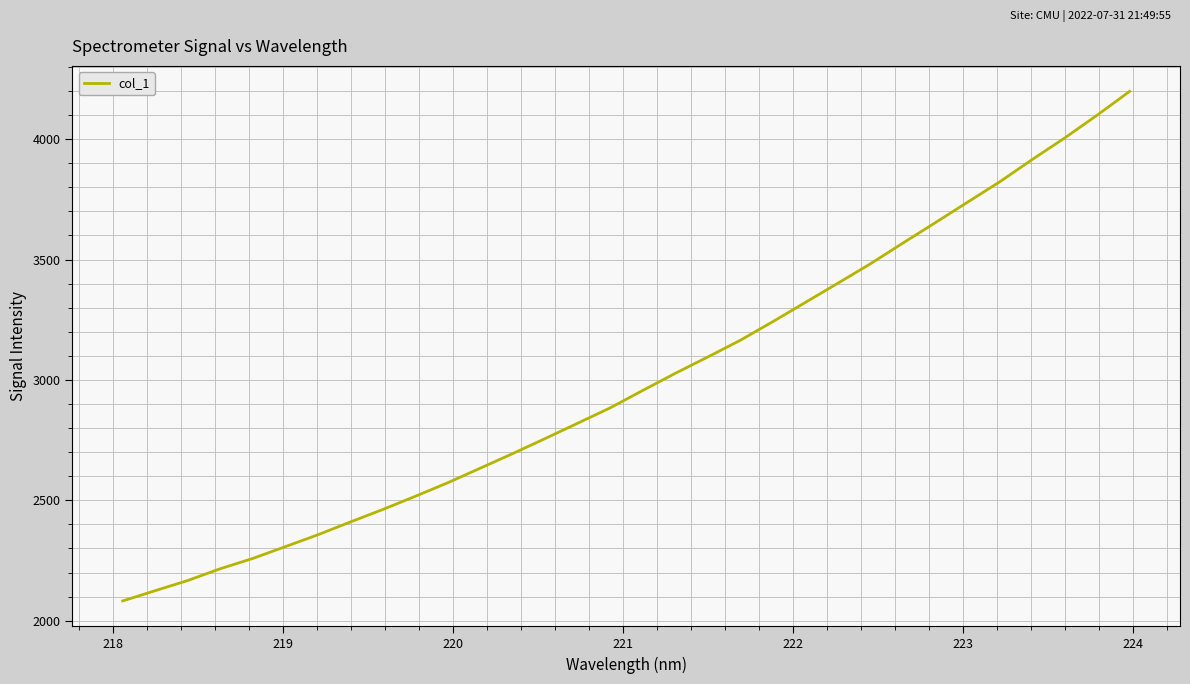

What is the smallest value displayed?

2082.0